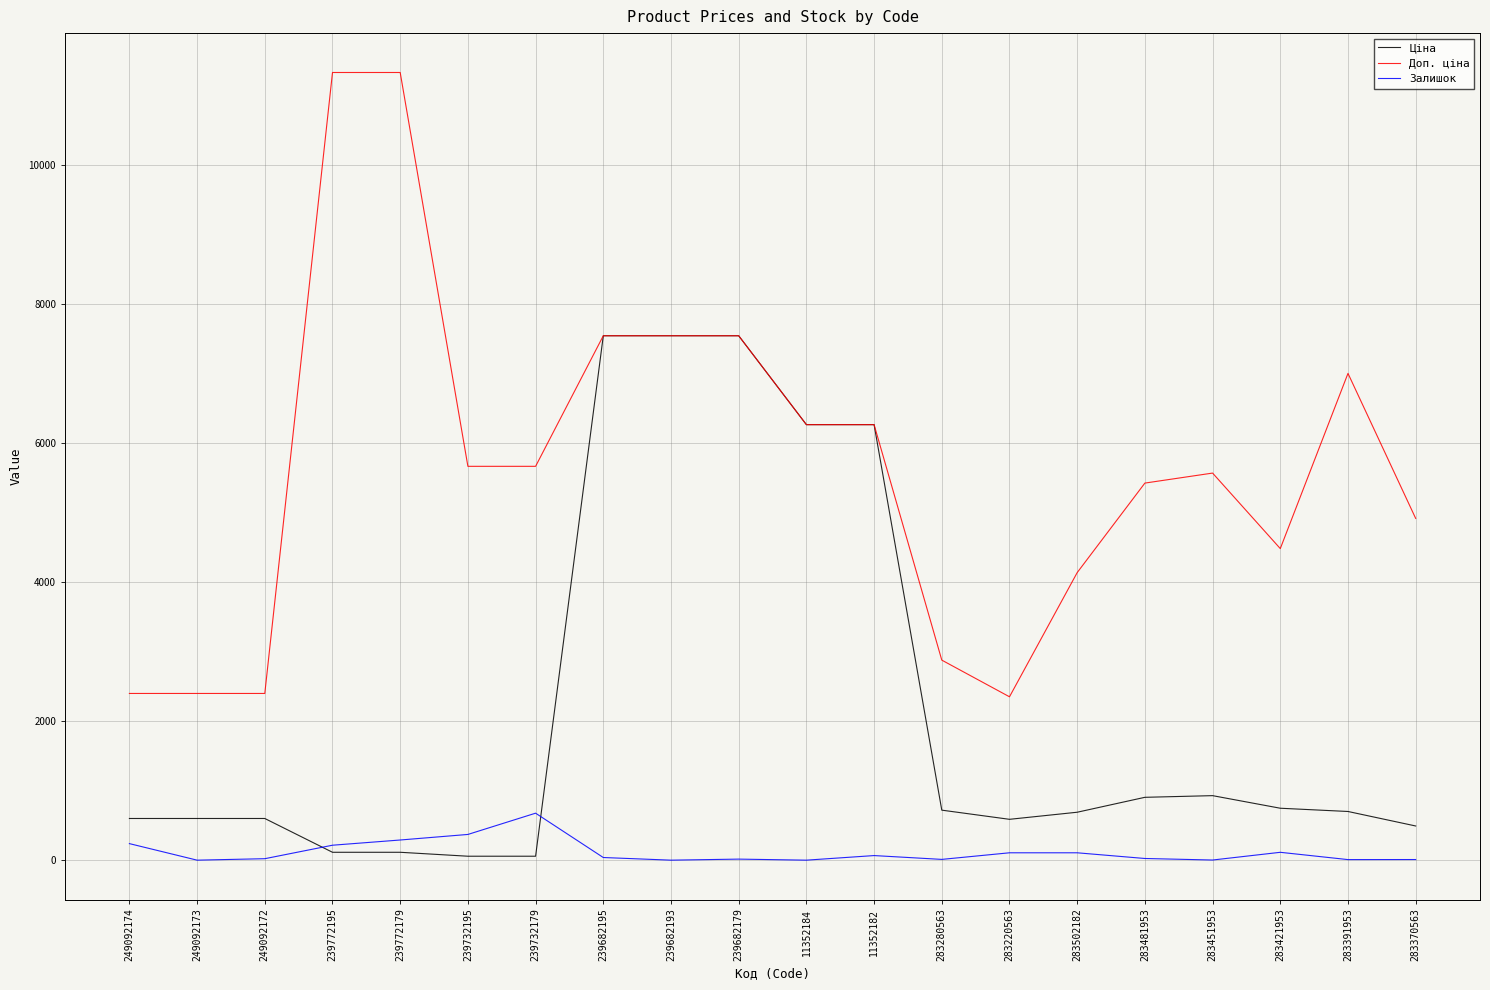

Which series has the largest total across all categories?

Доп. ціна